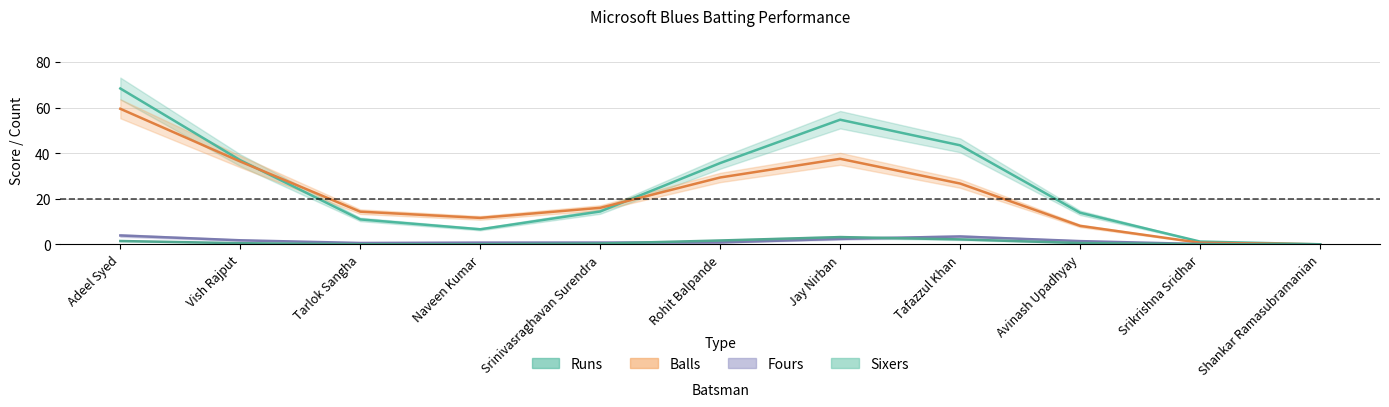

True or false: runs and fours cross at least once.

False